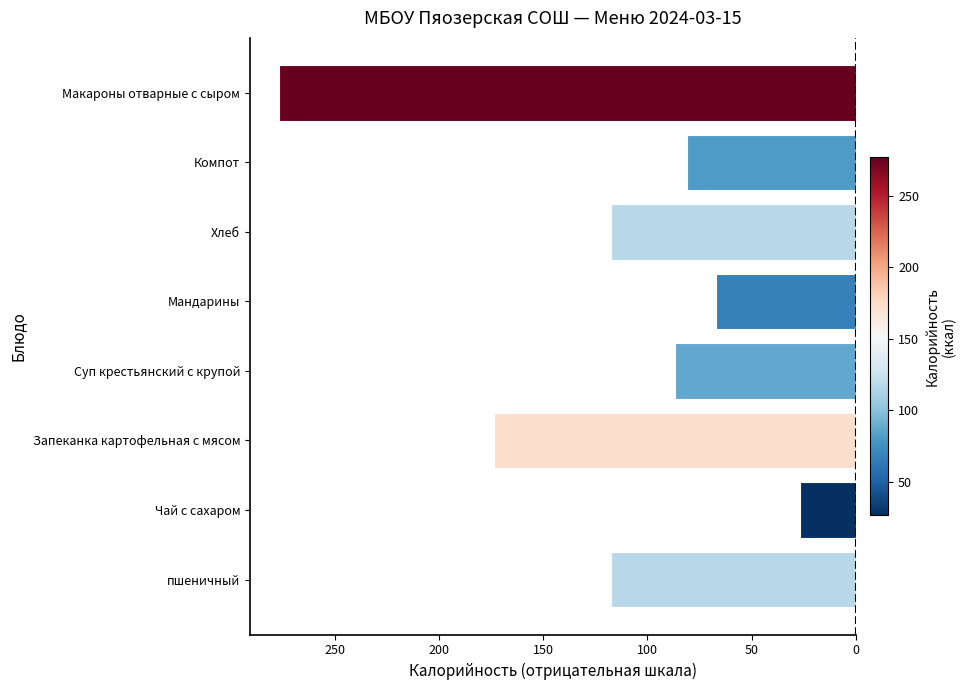

Does the chart contain any negative values?

Yes